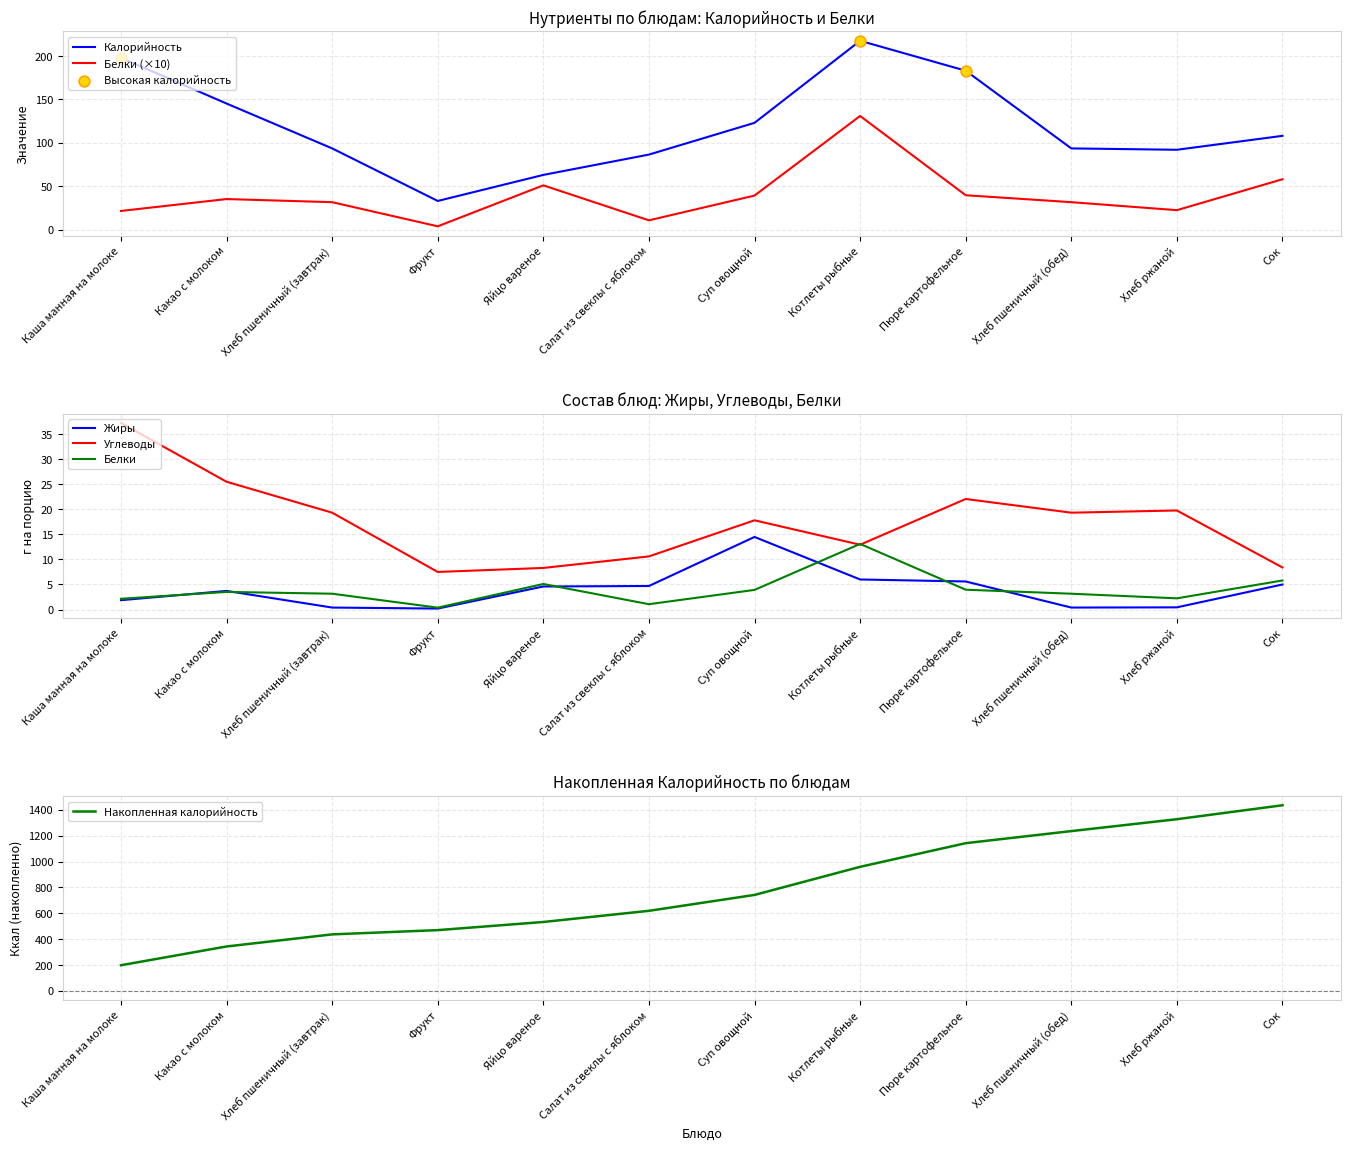

At how many categories does at least one series exceed 184?

2